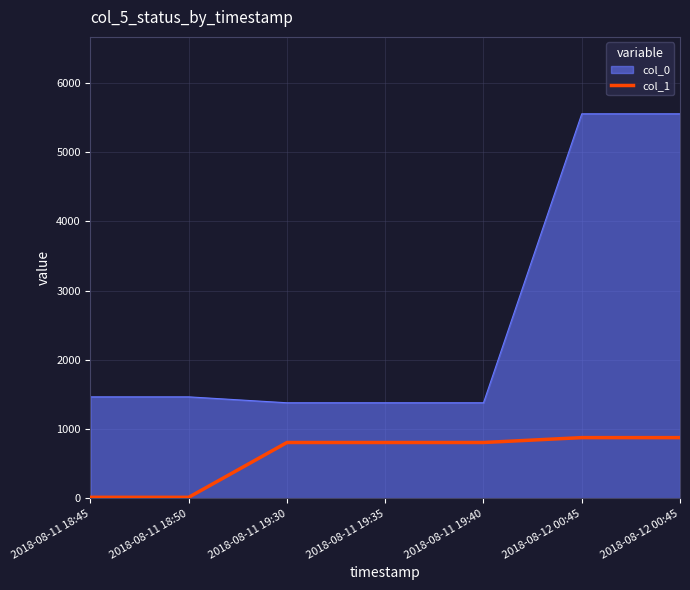

Does the chart display data point markers on the line(s)?

No